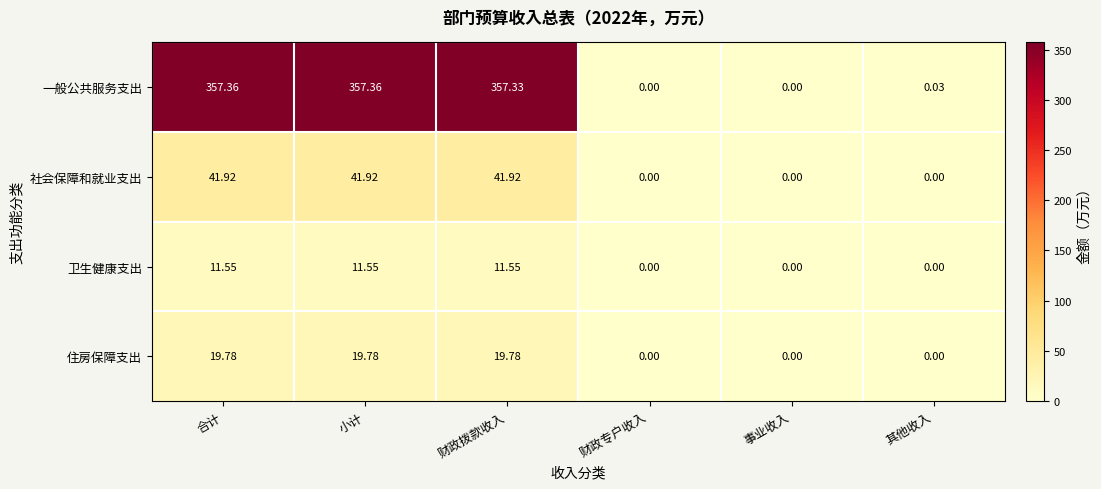

Is the value of 社会保障和就业支出 at 财政拨款收入 greater than the value of 住房保障支出 at 财政专户收入?

Yes